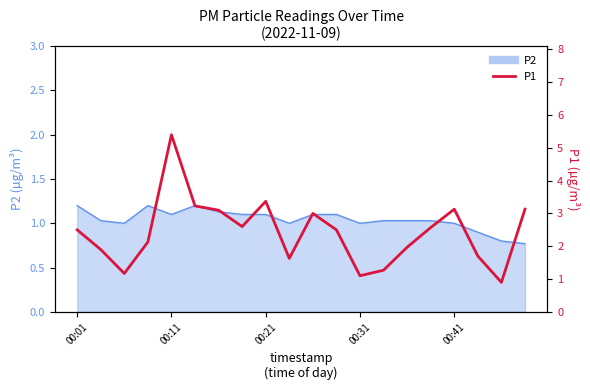

How many values are below 2?

8